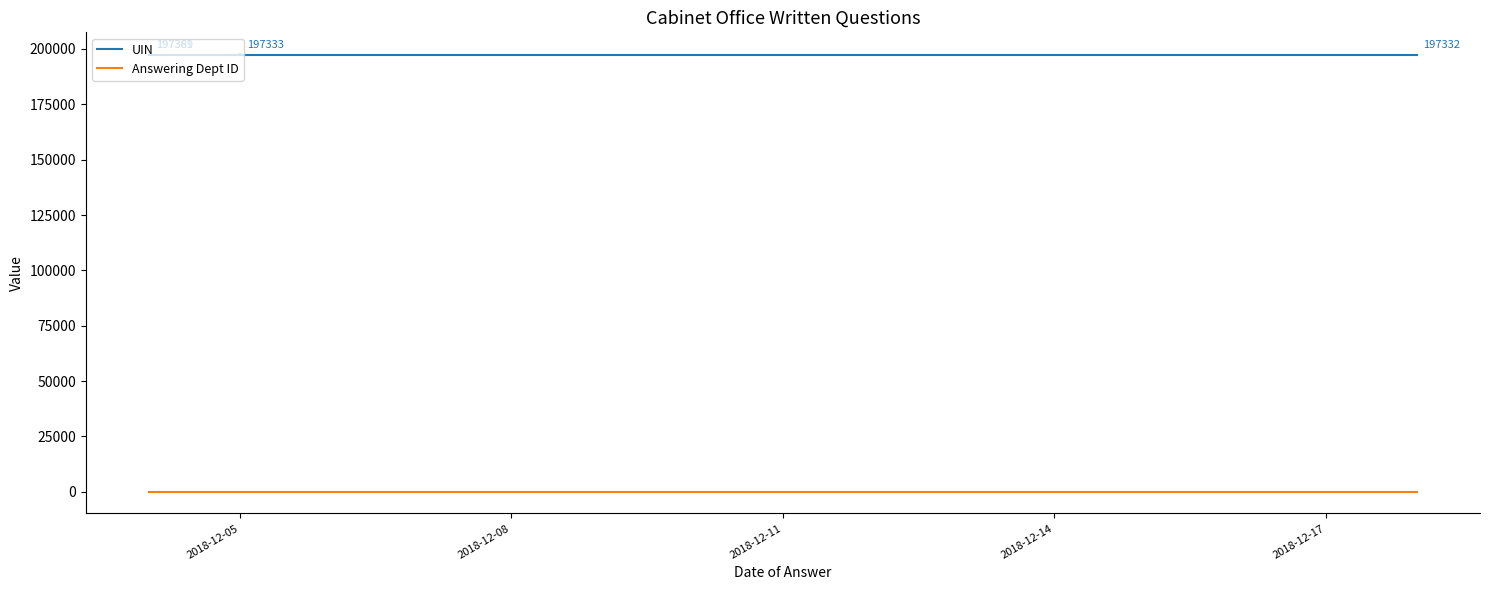

What is the label of the 9th point from the right?

2018-12-08